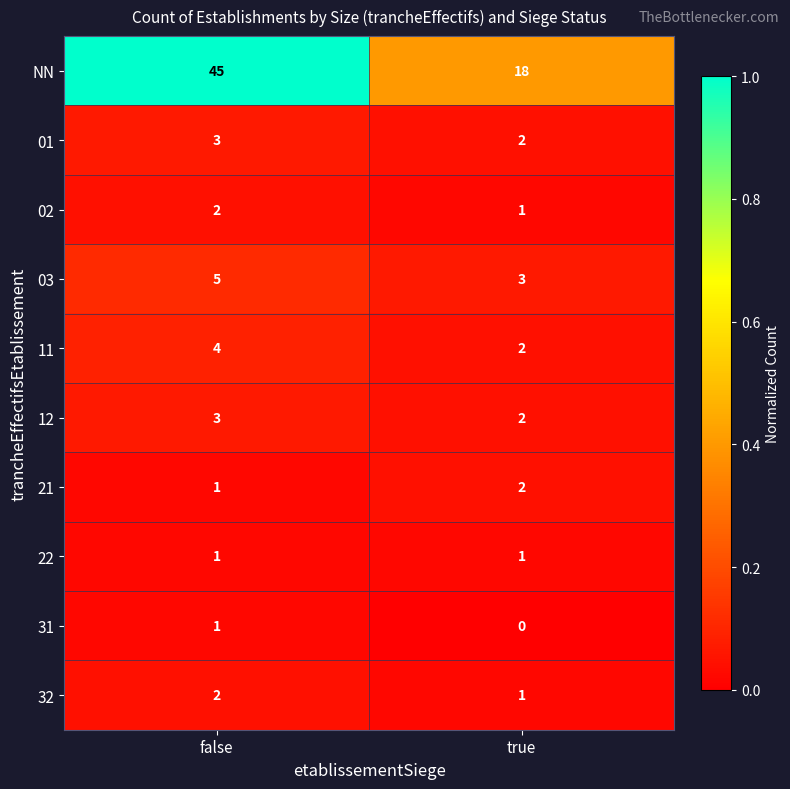

Reading left to right, what are all the values shown in this chart?

NN: false=45	true=18
01: false=3	true=2
02: false=2	true=1
03: false=5	true=3
11: false=4	true=2
12: false=3	true=2
21: false=1	true=2
22: false=1	true=1
31: false=1	true=0
32: false=2	true=1